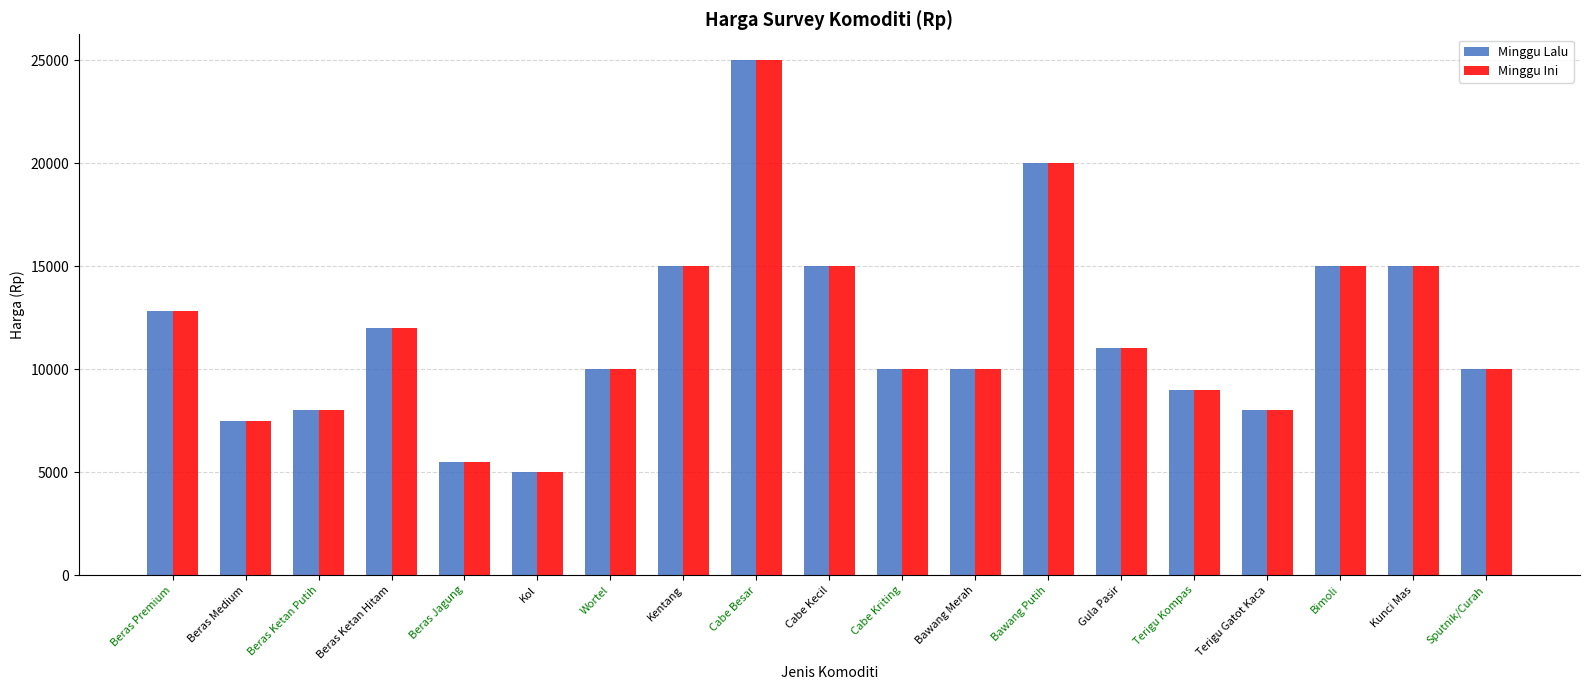

What is the value of the Minggu Ini bar at the 18th from the left?

15000